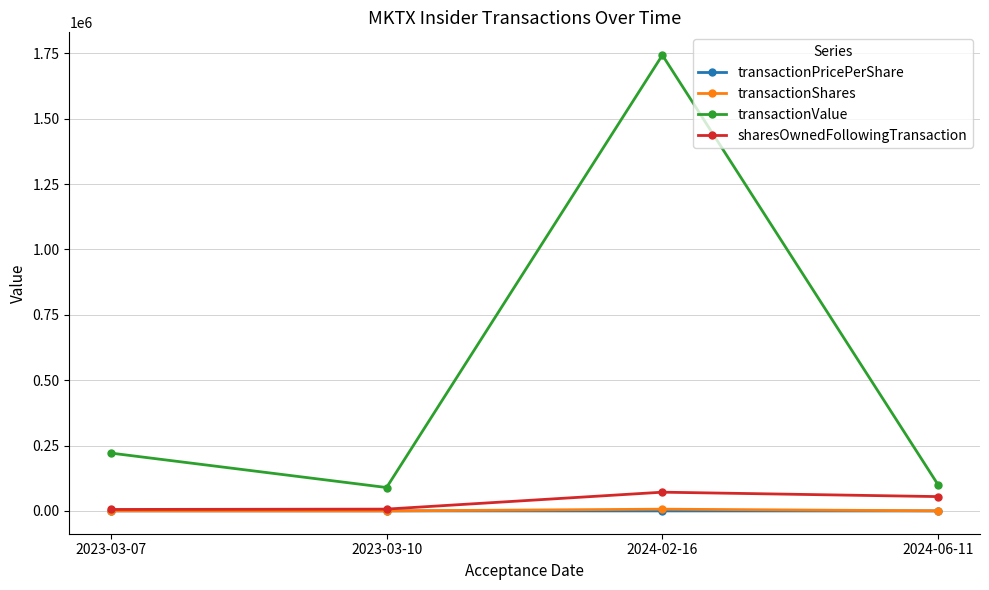

What is the difference between the highest and lowest values at 2024-06-11?

99540.5